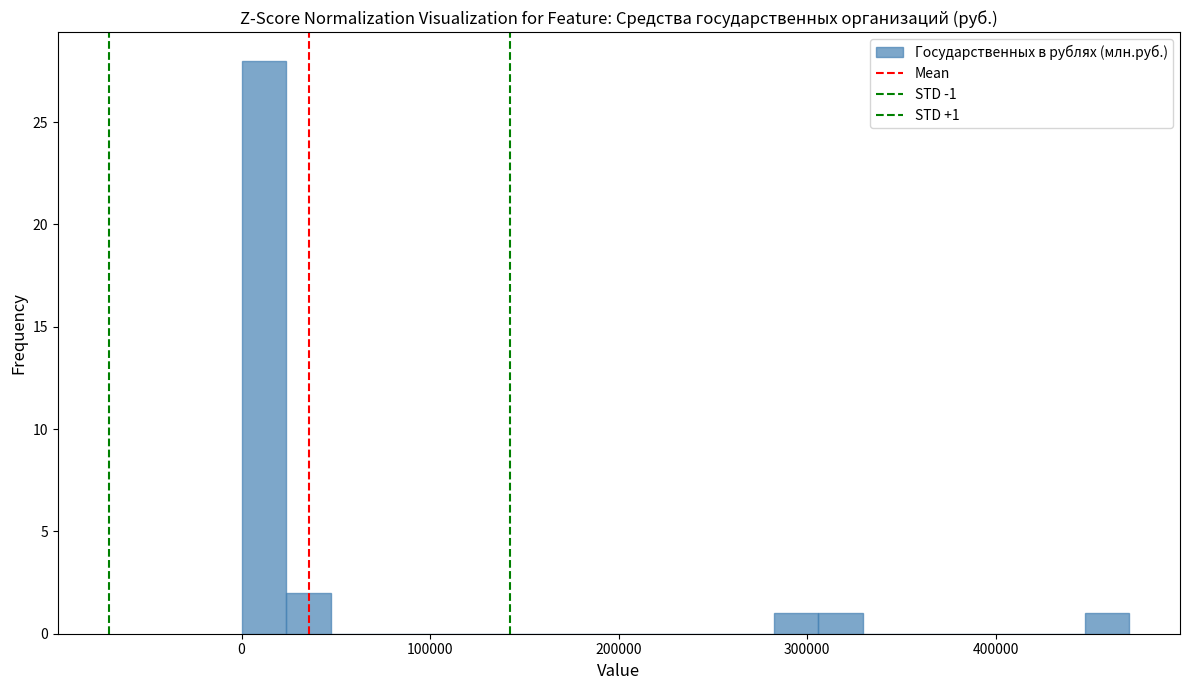

Read against the x-axis, roughly where is the centre of the tallest bar?

10000